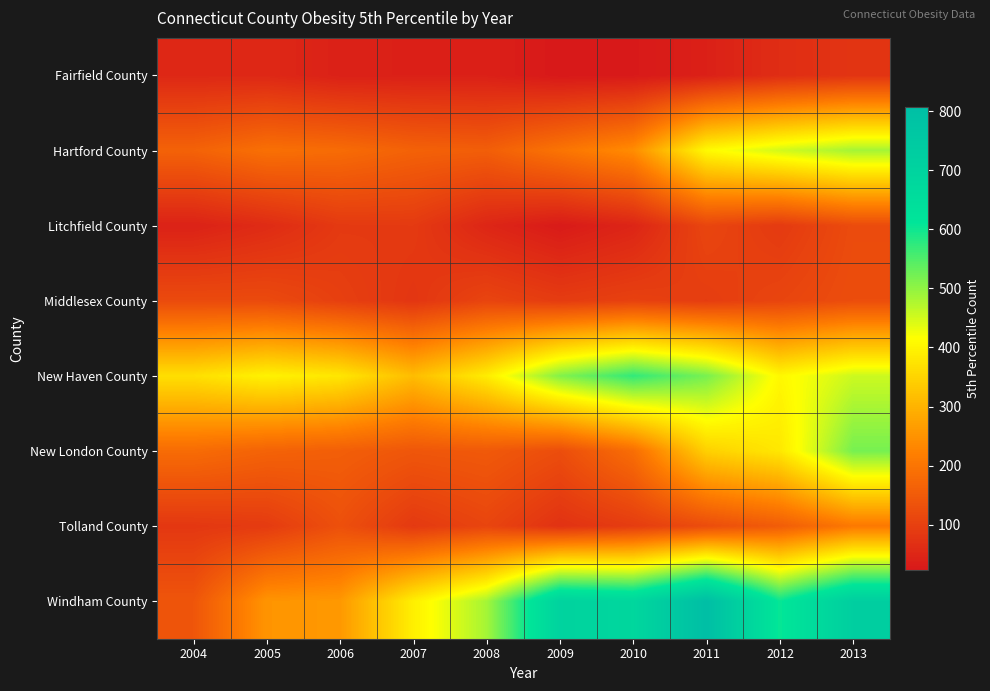

What is the total value across all series at 2012?

2255